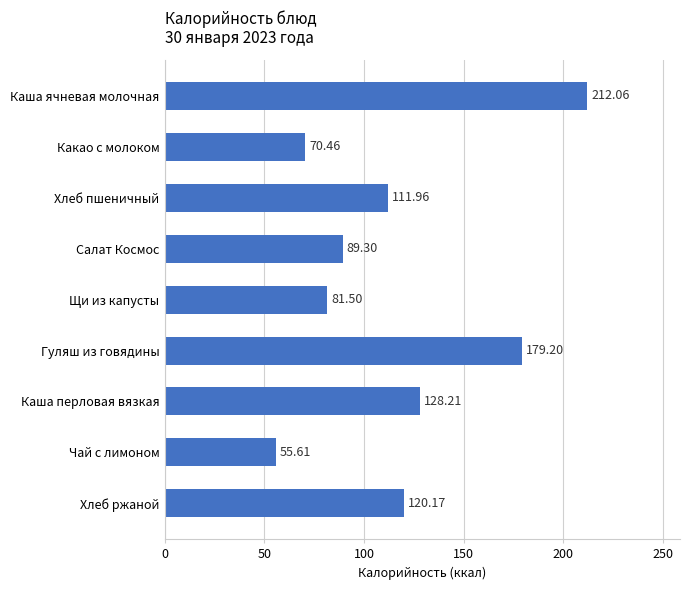

What is the average value?

116.5